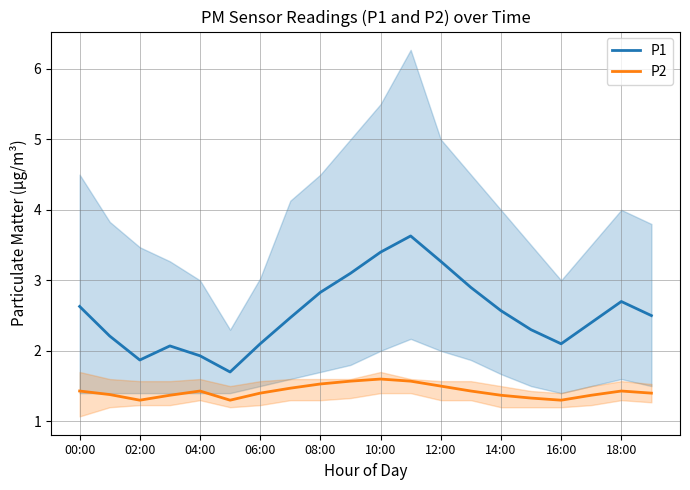

What are all the series names shown in the legend?

P1, P2